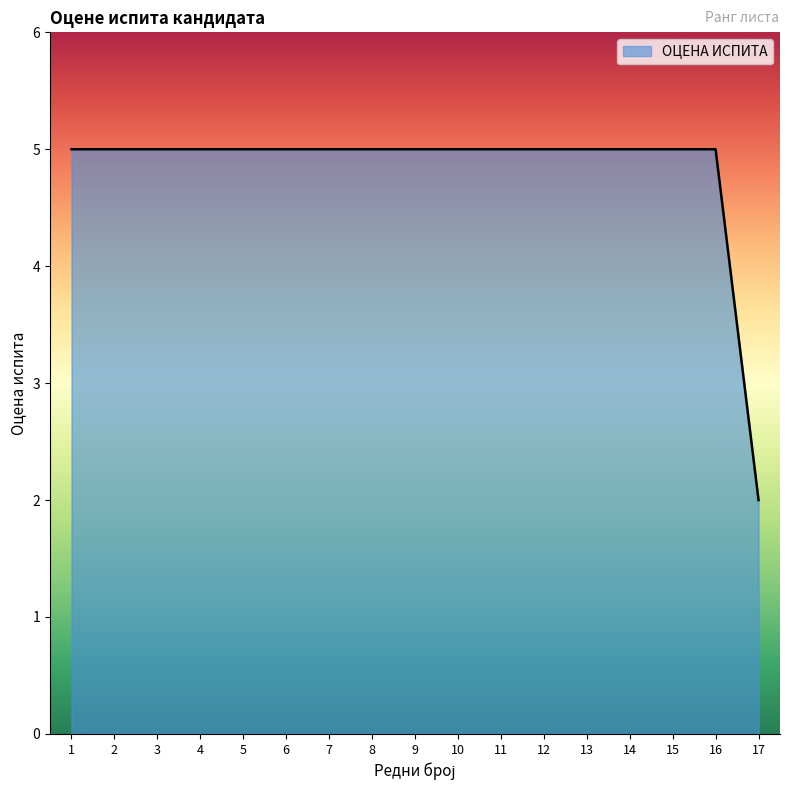

The value at 5 is 5. True or false?

True